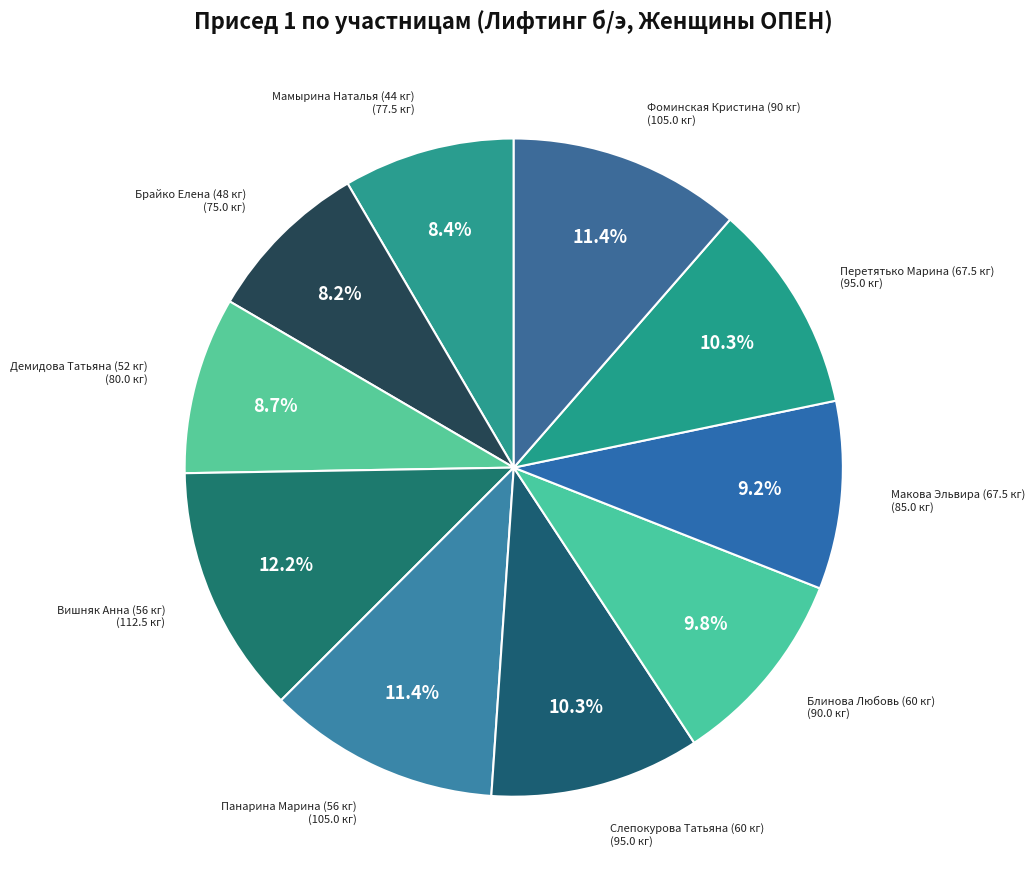

What percentage is the Вишняк Анна (56 кг) slice, to the nearest percent?

12%